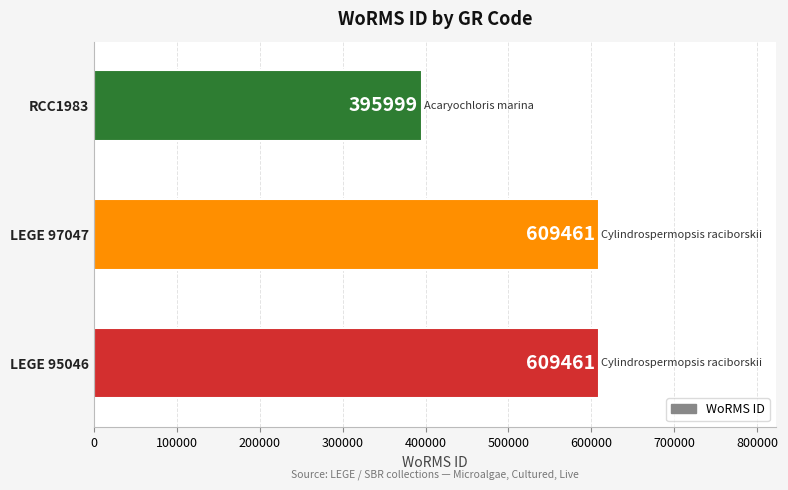

What is the sum of all values?

1614921